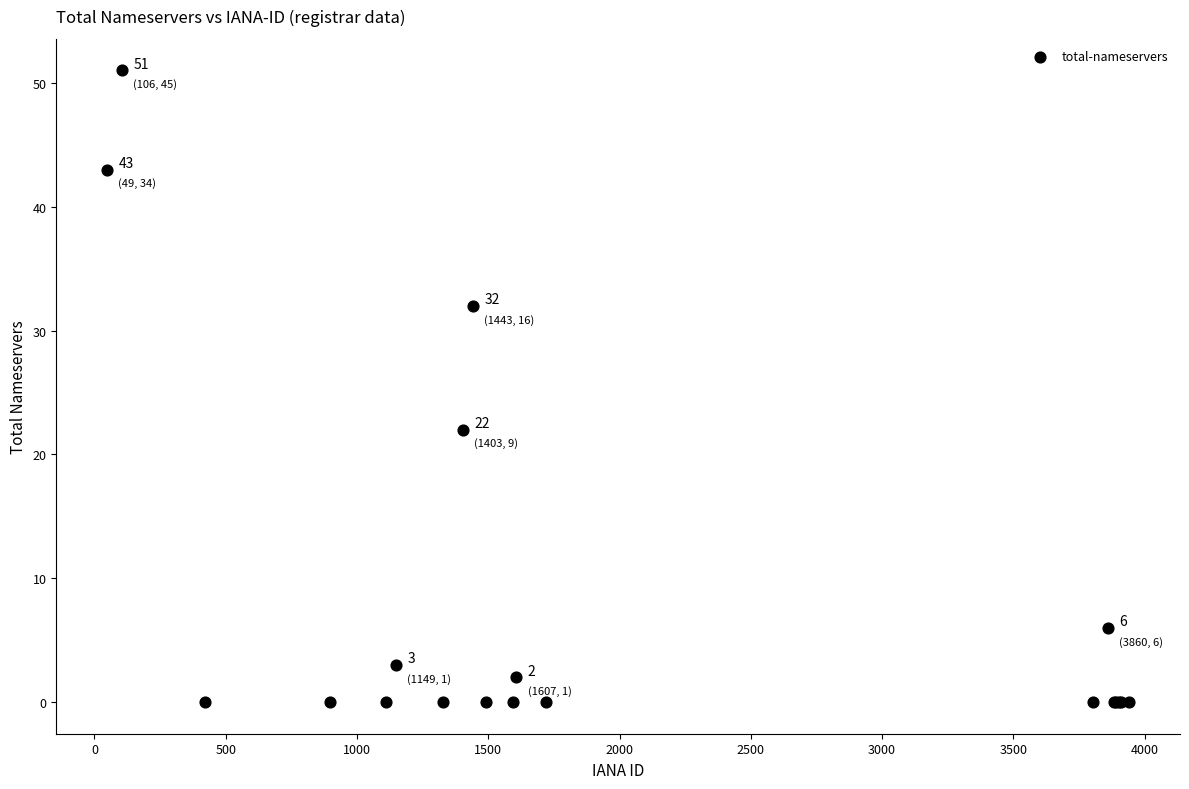

What Y value in the scatter plot is closest to 25?

22